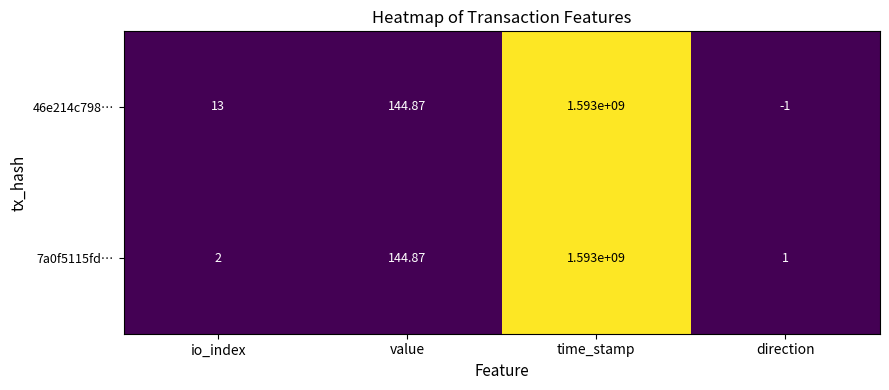

Which series changed the most between time_stamp and direction?

46e214c798…